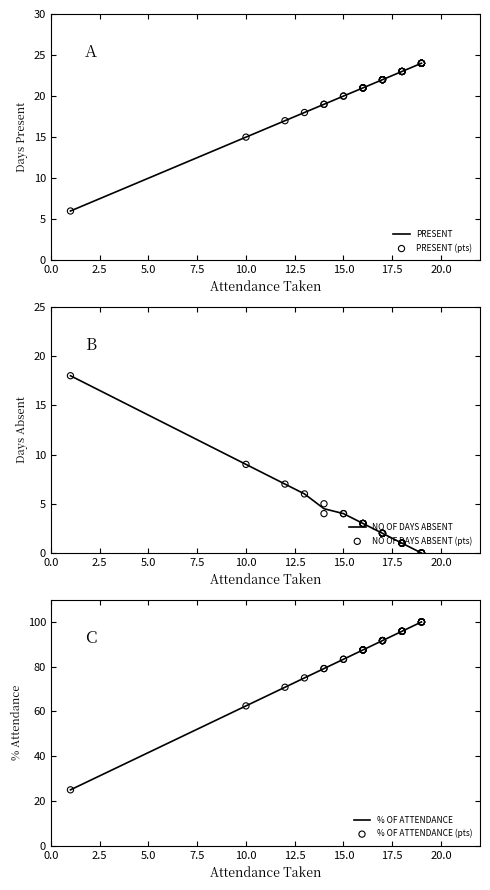

Which series has the largest total across all categories?

% OF ATTENDANCE